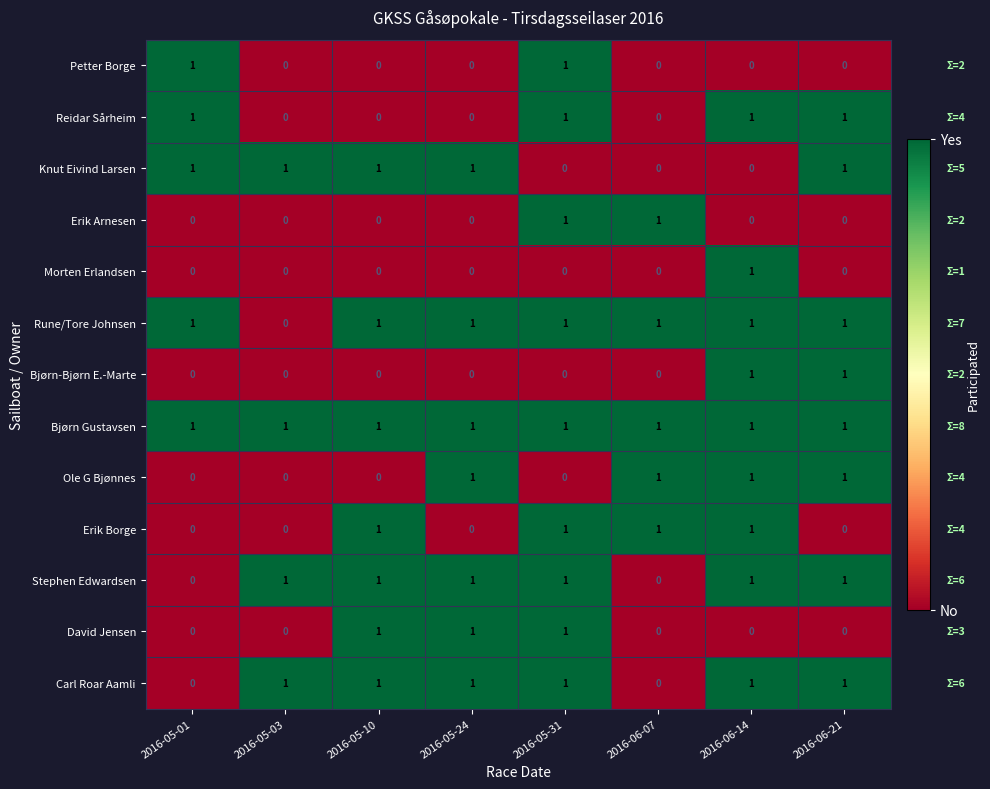

What is the sum of all Rune/Tore Johnsen values?

7